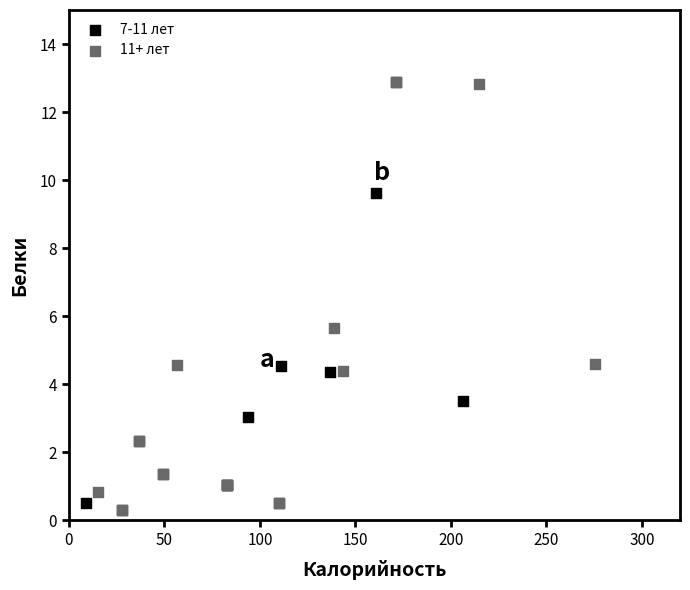

What are all the series names shown in the legend?

7-11 лет, 11+ лет